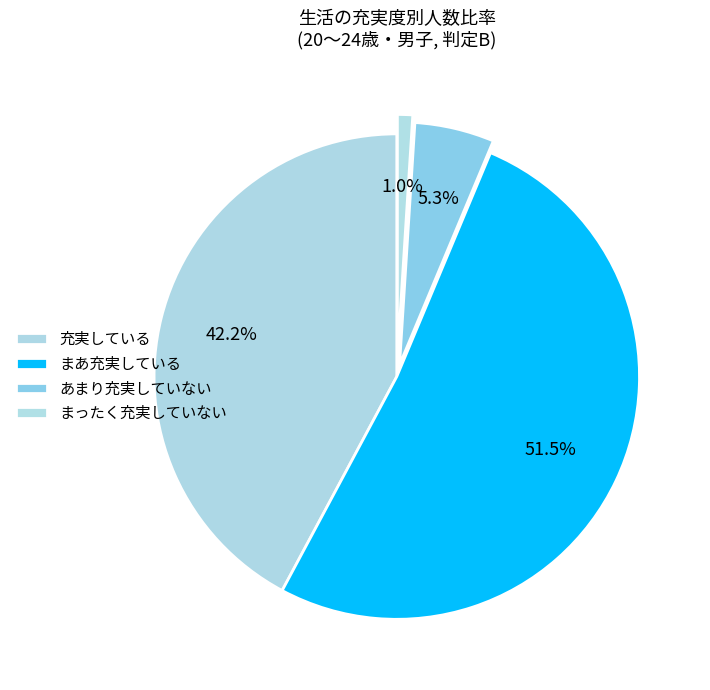

How many slices are in this pie chart?

4